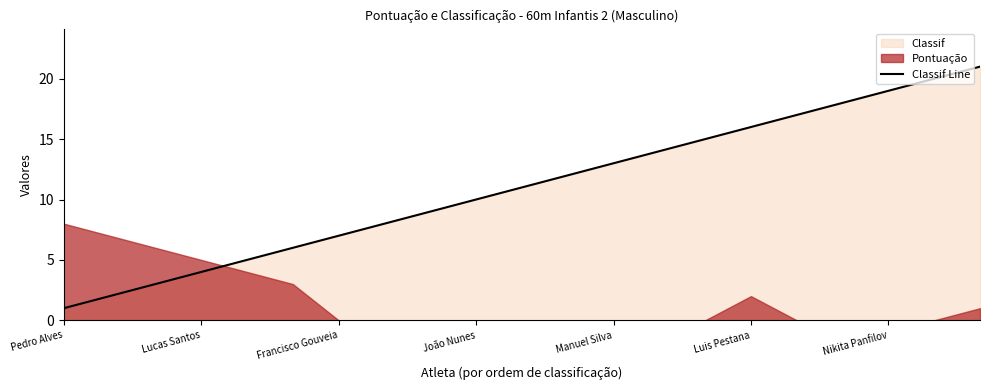

What is the average value?

11